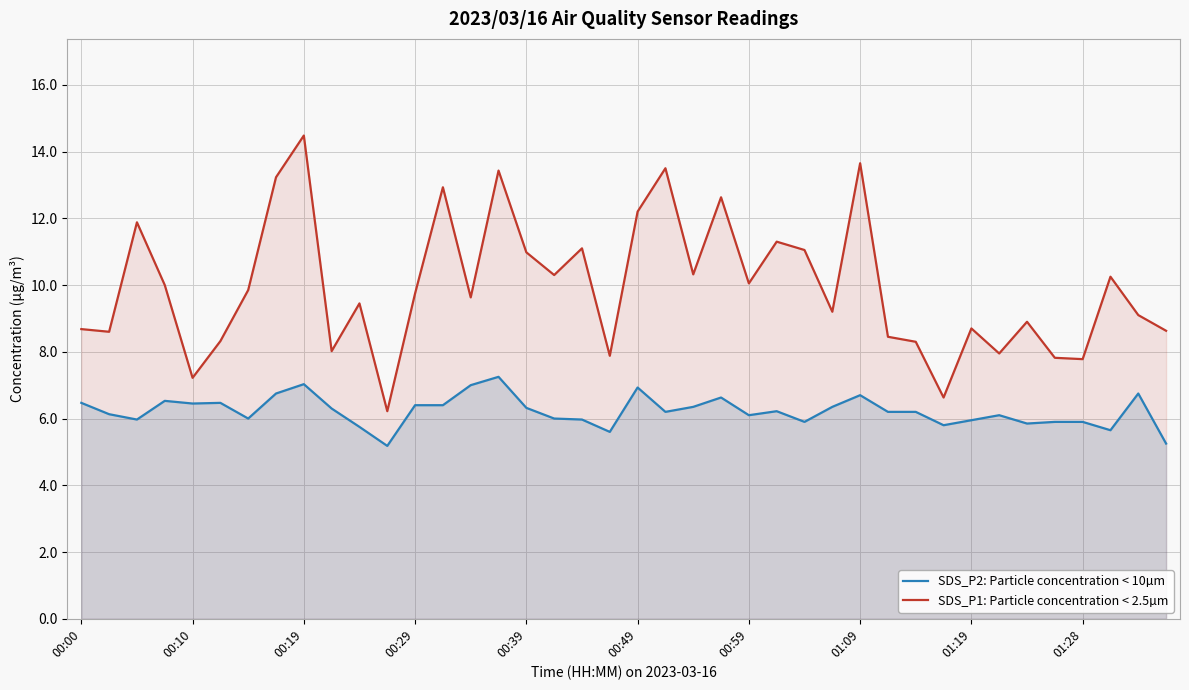

Does the chart display data point markers on the line(s)?

No